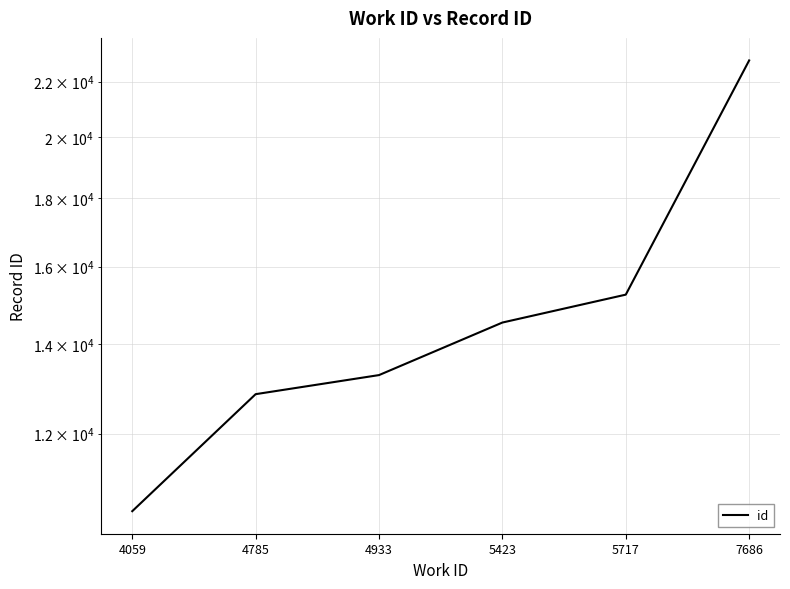

At which label does the data first exceed 14531?

5717